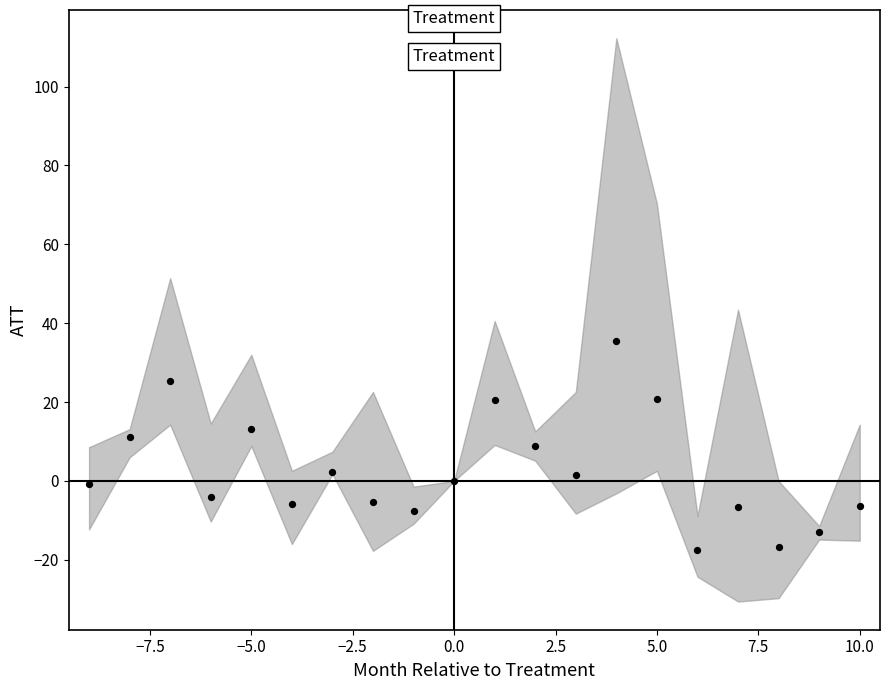

What is the range of Y values (max minus min)?

52.9